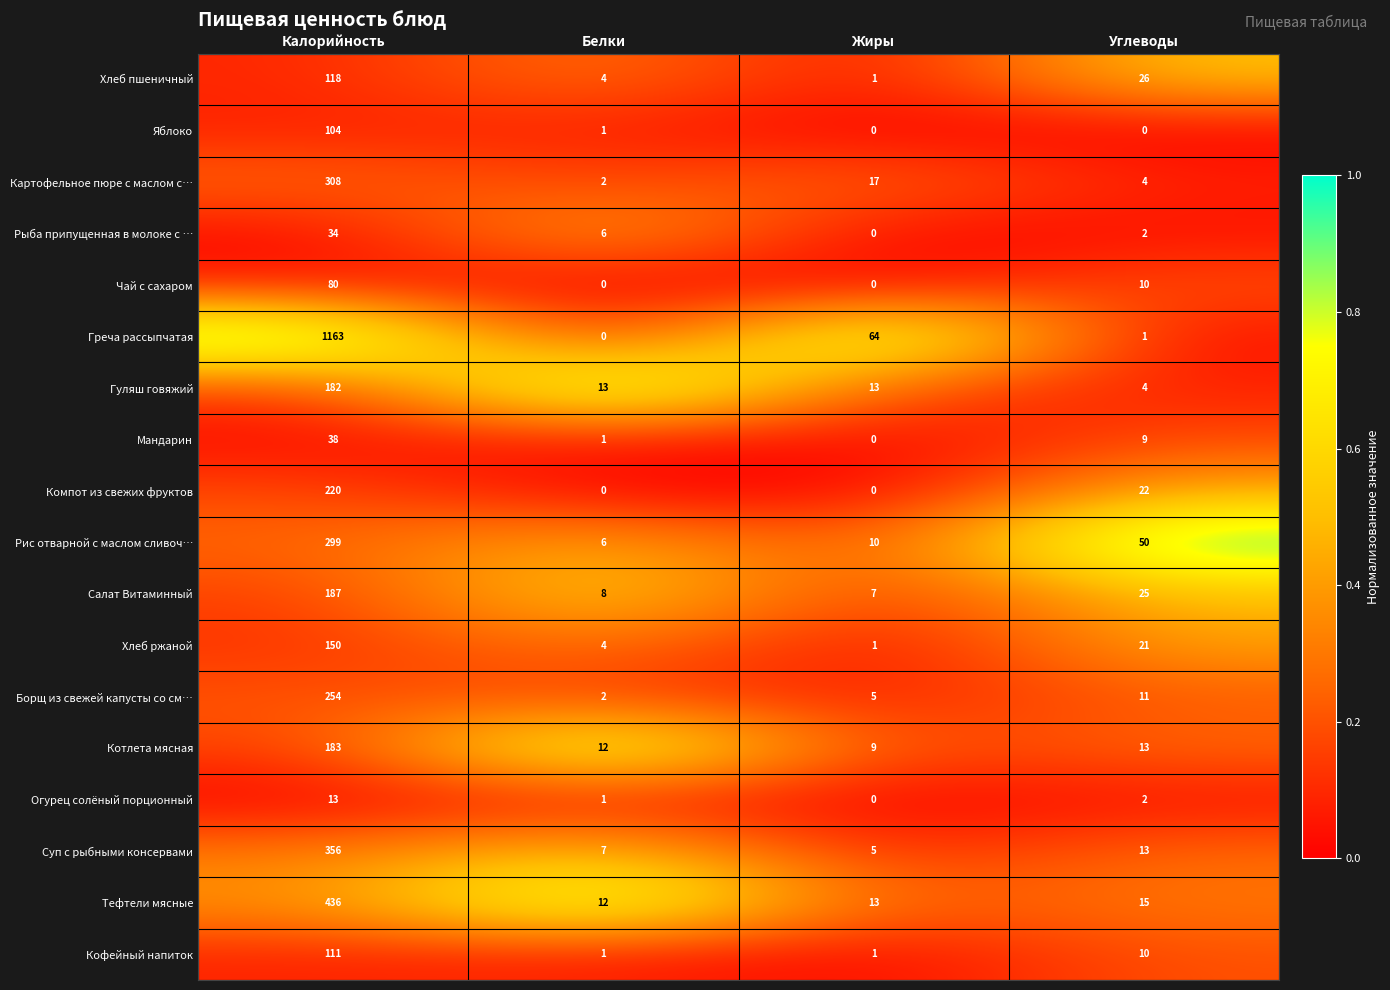

List the series in order of their peak value, highest first.

Греча рассыпчатая, Тефтели мясные, Суп с рыбными консервами, Картофельное пюре с маслом с…, Рис отварной с маслом сливоч…, Борщ из свежей капусты со см…, Компот из свежих фруктов, Салат Витаминный, Котлета мясная, Гуляш говяжий, Хлеб ржаной, Хлеб пшеничный, Кофейный напиток, Яблоко, Чай с сахаром, Мандарин, Рыба припущенная в молоке с …, Огурец солёный порционный